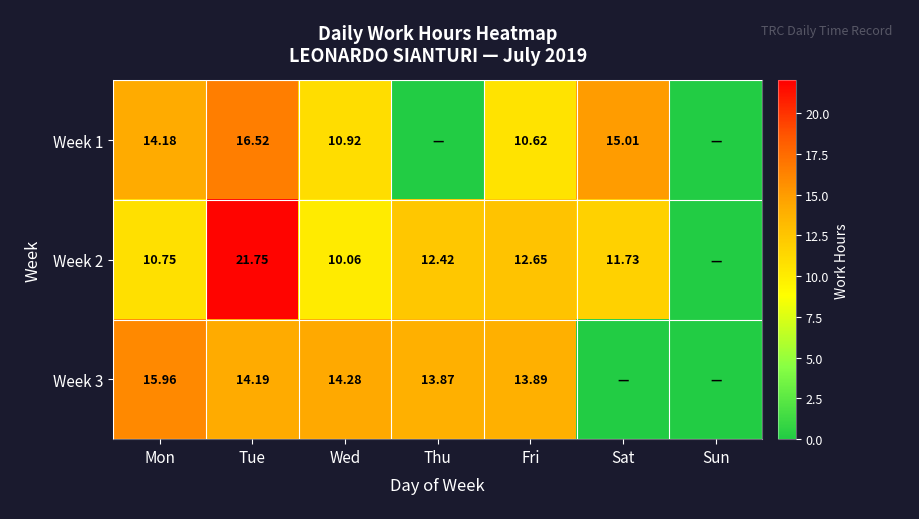

How many distinct data groups are displayed?

3